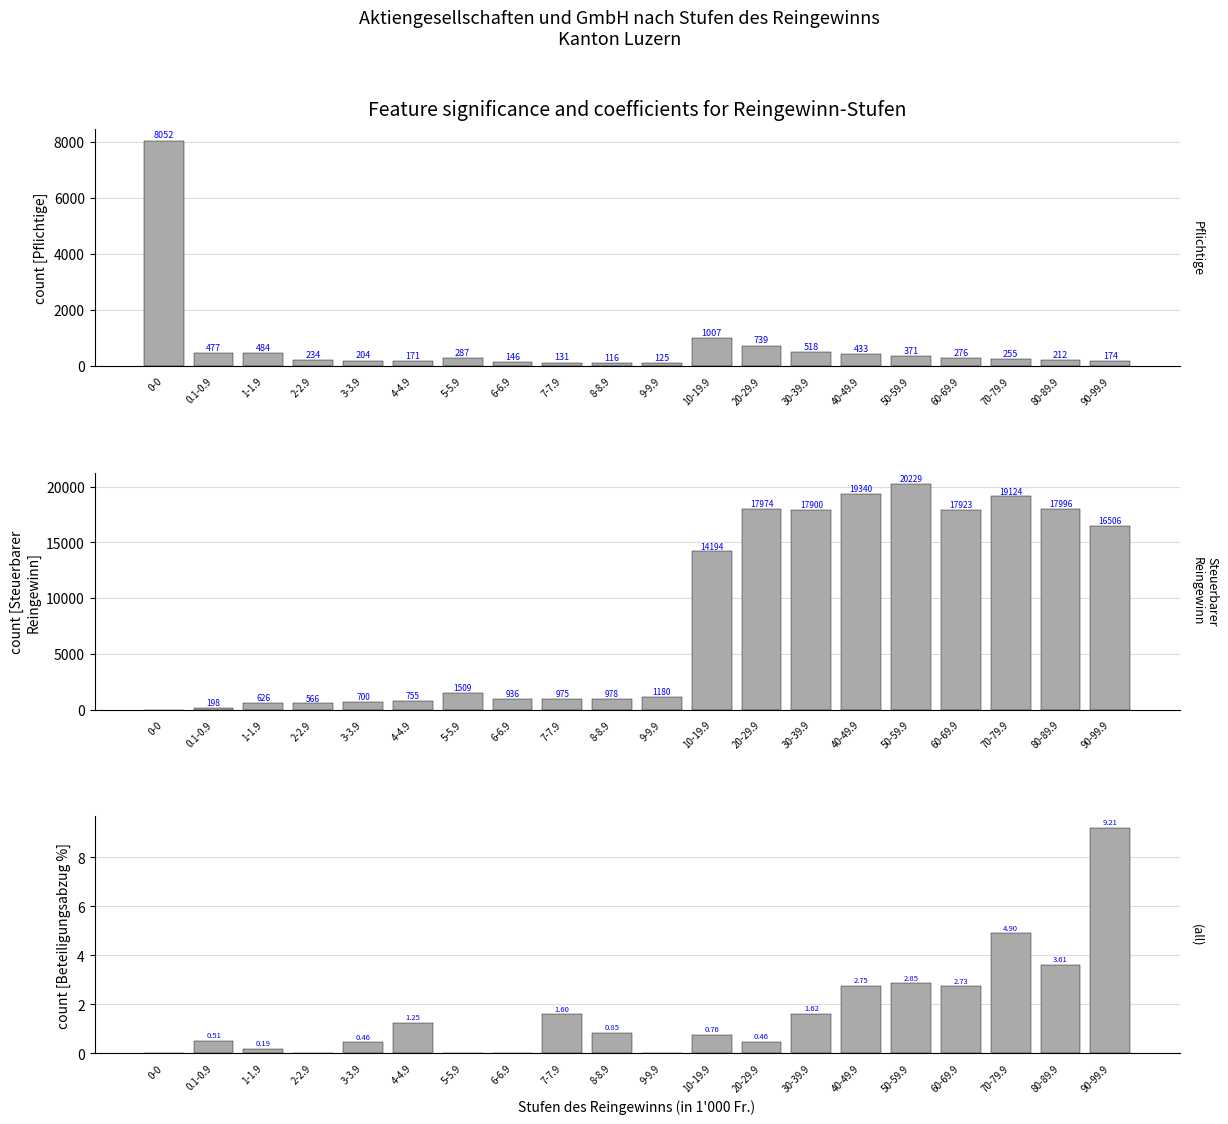

At how many categories does at least one series exceed 13350?

9